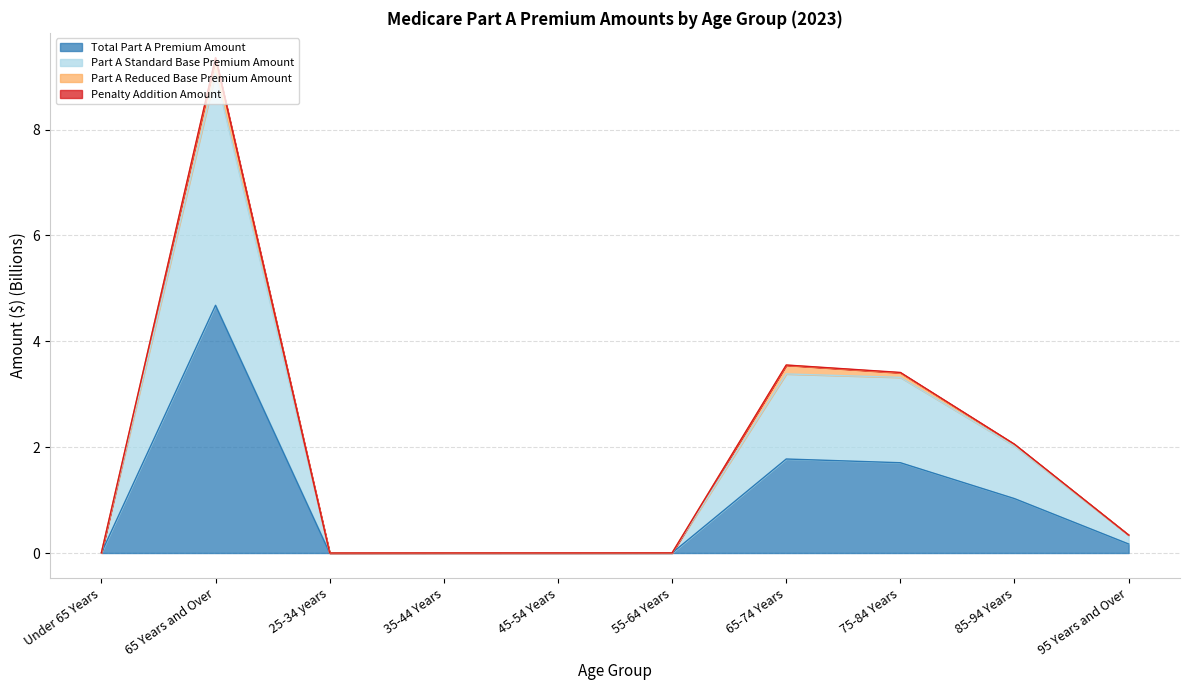

True or false: Part A Standard Base Premium Amount has more than 2 interior local peaks.

False